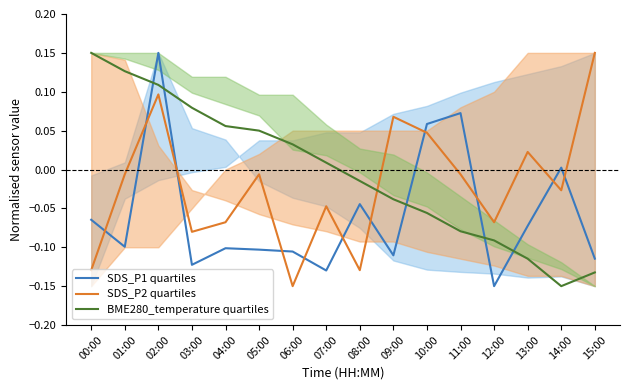

At which label does SDS_P2 quartiles first exceed 0?

02:00